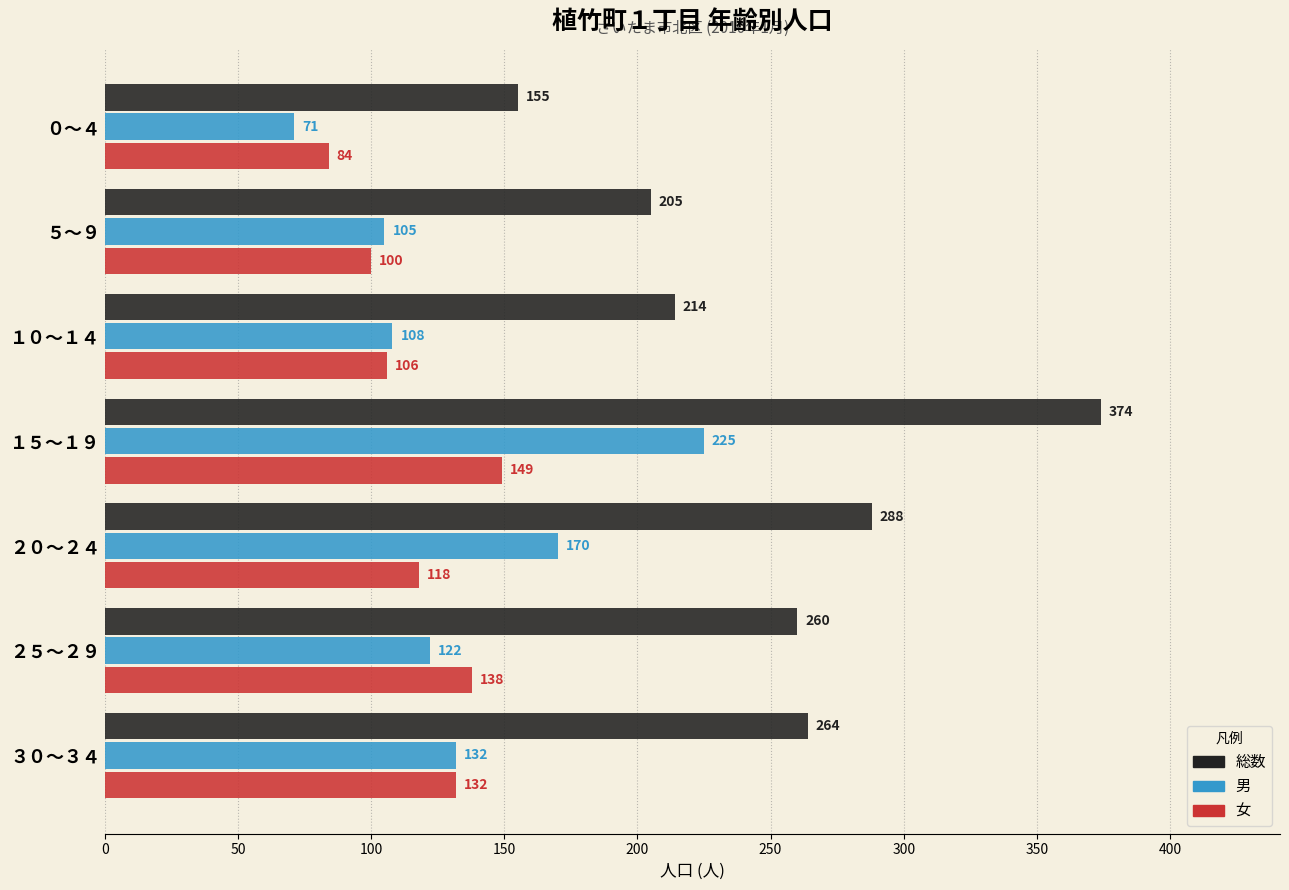

What is the difference between the maximum and minimum values in the 女 series?

65